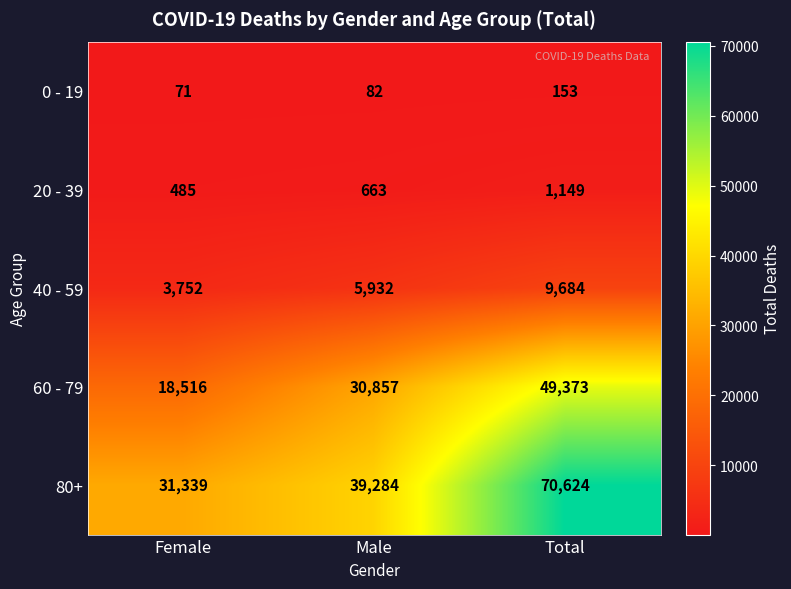

What is the difference between the 0 - 19 values at Female and Male?

11